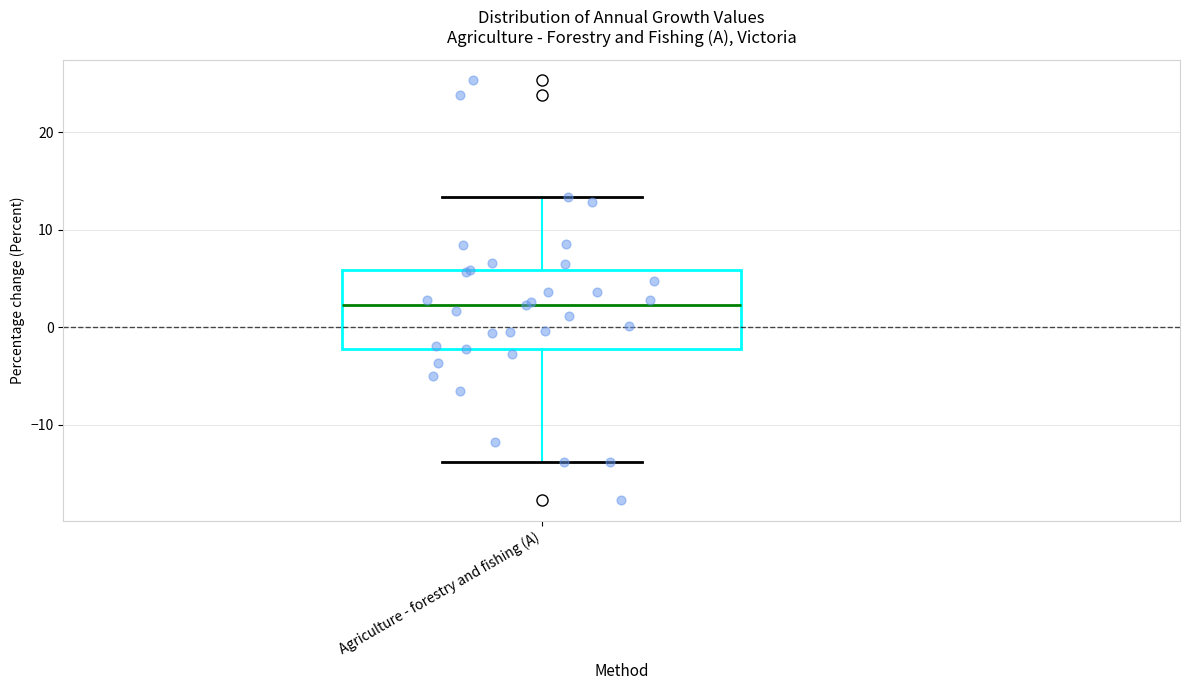

Read this box plot against the y-axis: the position of the median line, the range covered by the box, and the ends of both whiskers. The values are not printed on the chart, so give them approximately, as read against the axis.

median 2, box -2 to 6, whiskers -14 to 13